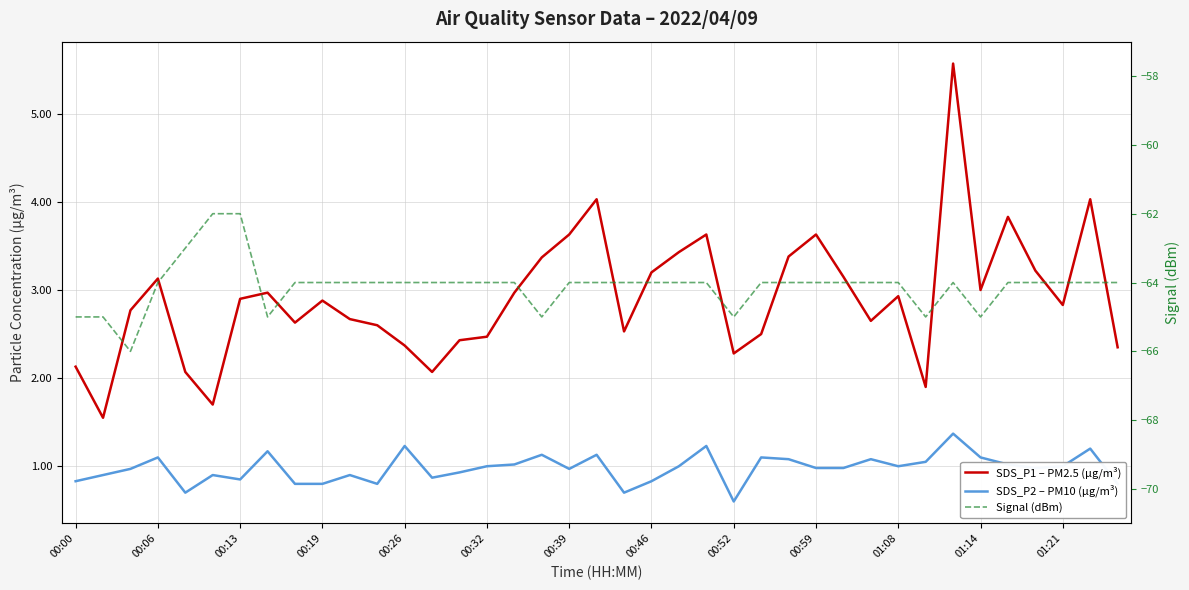

Reading right to left, what are all the values shown in this chart?

SDS_P1 – PM2.5 (µg/m³): 2.4	4.0	2.8	3.2	3.8	3.0	5.6	1.9	2.9	2.6	3.1	3.6	3.4	2.5	2.3	3.6	3.4	3.2	2.5	4.0	3.6	3.4	3.0	2.5	2.4	2.1	2.4	2.6	2.7	2.9	2.6	3.0	2.9	1.7	2.1	3.1	2.8	1.6	2.1
SDS_P2 – PM10 (µg/m³): 0.8	1.2	1.0	1.0	1.0	1.1	1.4	1.1	1.0	1.1	1.0	1.0	1.1	1.1	0.6	1.2	1.0	0.8	0.7	1.1	1.0	1.1	1.0	1.0	0.9	0.9	1.2	0.8	0.9	0.8	0.8	1.2	0.8	0.9	0.7	1.1	1.0	0.9	0.8
Signal (dBm): -64.0	-64.0	-64.0	-64.0	-64.0	-65.0	-64.0	-65.0	-64.0	-64.0	-64.0	-64.0	-64.0	-64.0	-65.0	-64.0	-64.0	-64.0	-64.0	-64.0	-64.0	-65.0	-64.0	-64.0	-64.0	-64.0	-64.0	-64.0	-64.0	-64.0	-64.0	-65.0	-62.0	-62.0	-63.0	-64.0	-66.0	-65.0	-65.0